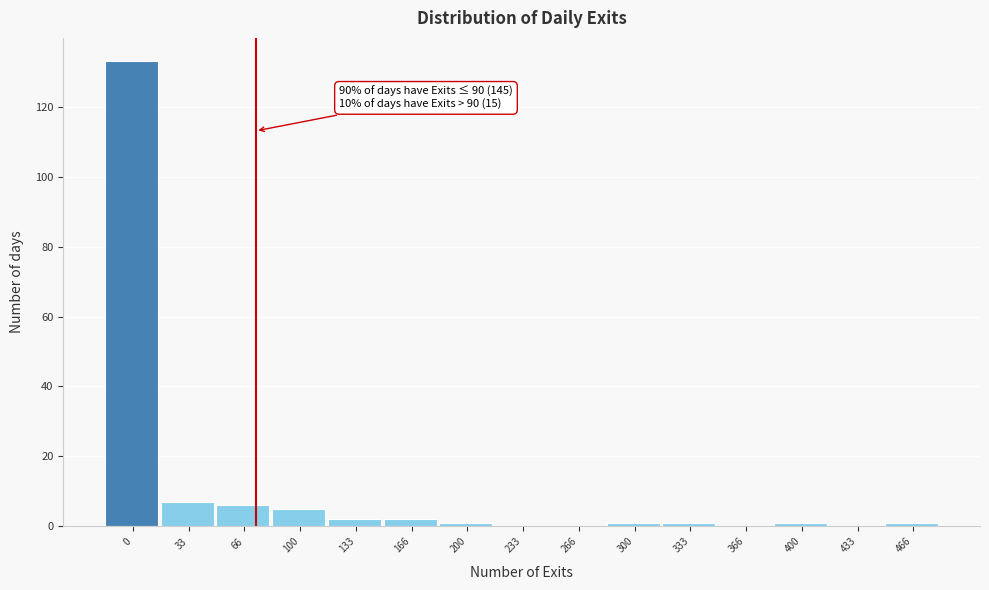

Reading left to right, what are all the values shown in this chart?

0=133	33=7	66=6	100=5	133=2	166=2	200=1	233=0	266=0	300=1	333=1	366=0	400=1	433=0	466=1